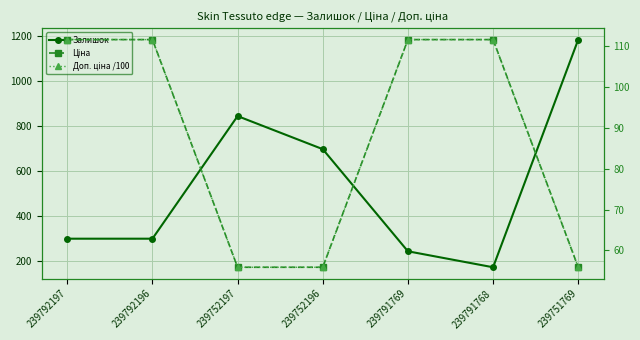

What is the difference between the Ціна values at 239752196 and 239792196?

55.8